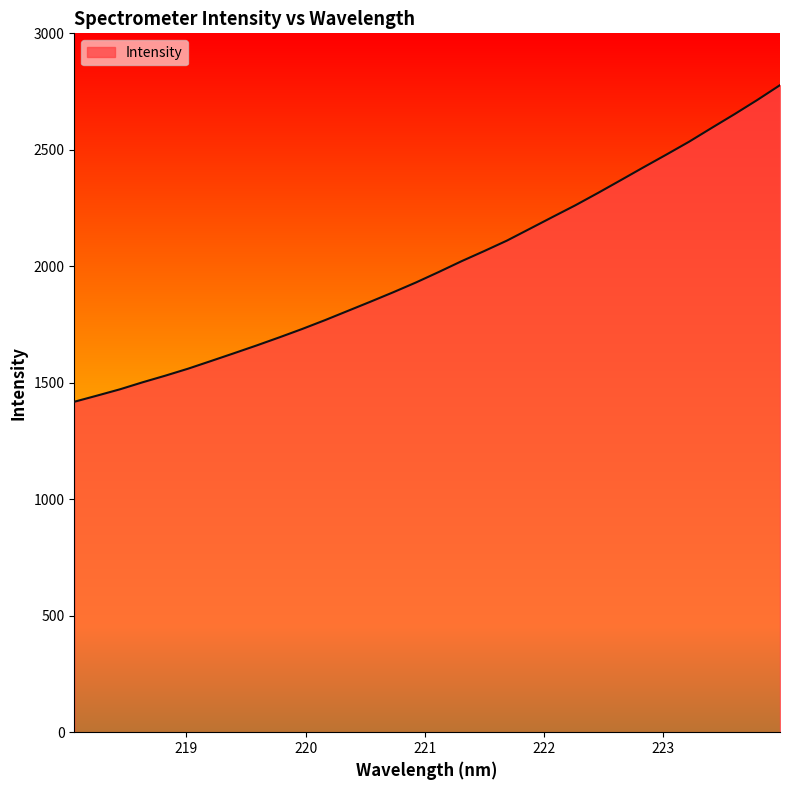

What is the maximum value shown in the chart?

2777.6